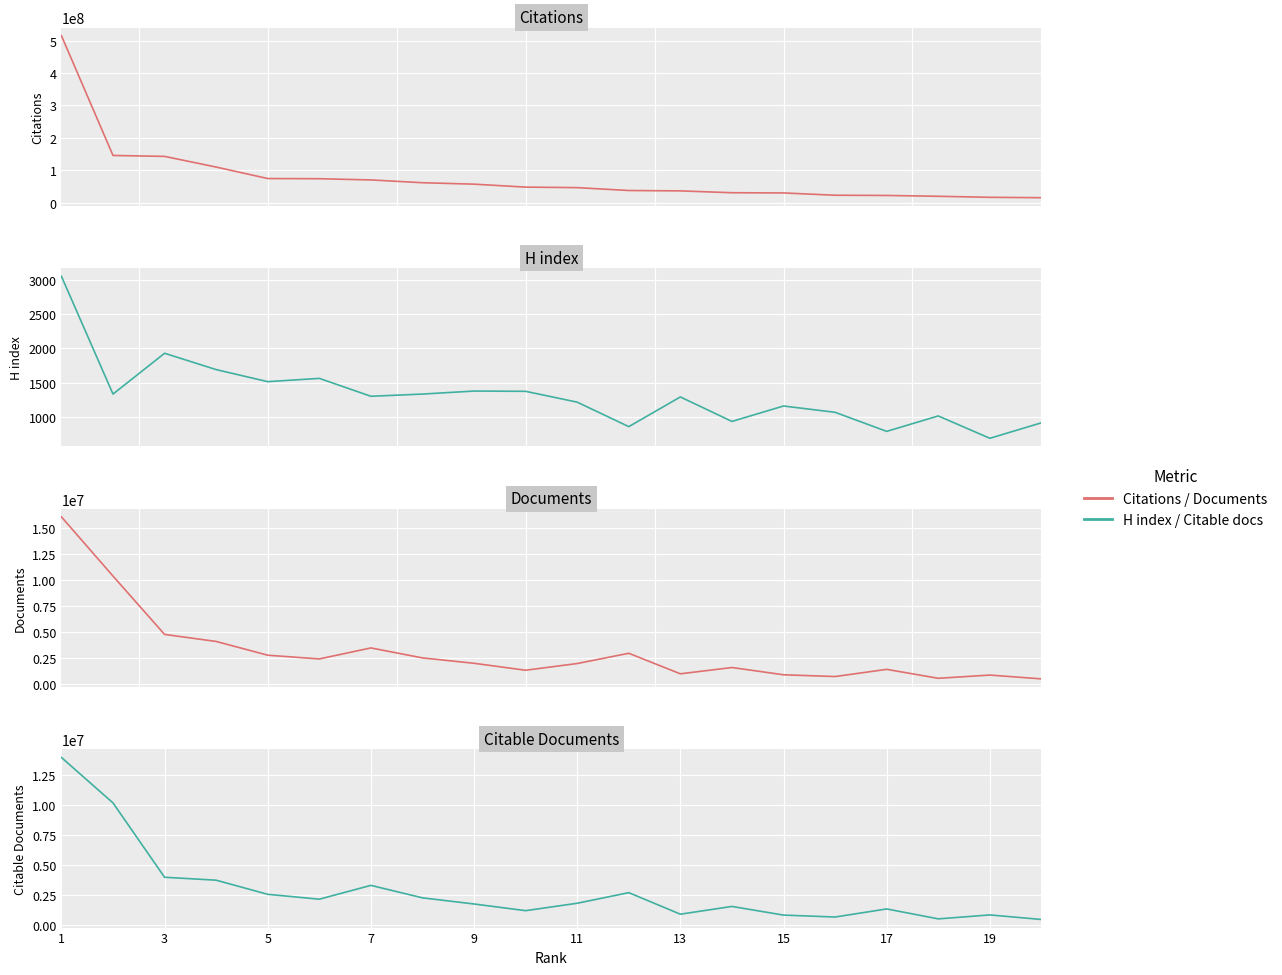

Does the chart display data point markers on the line(s)?

No